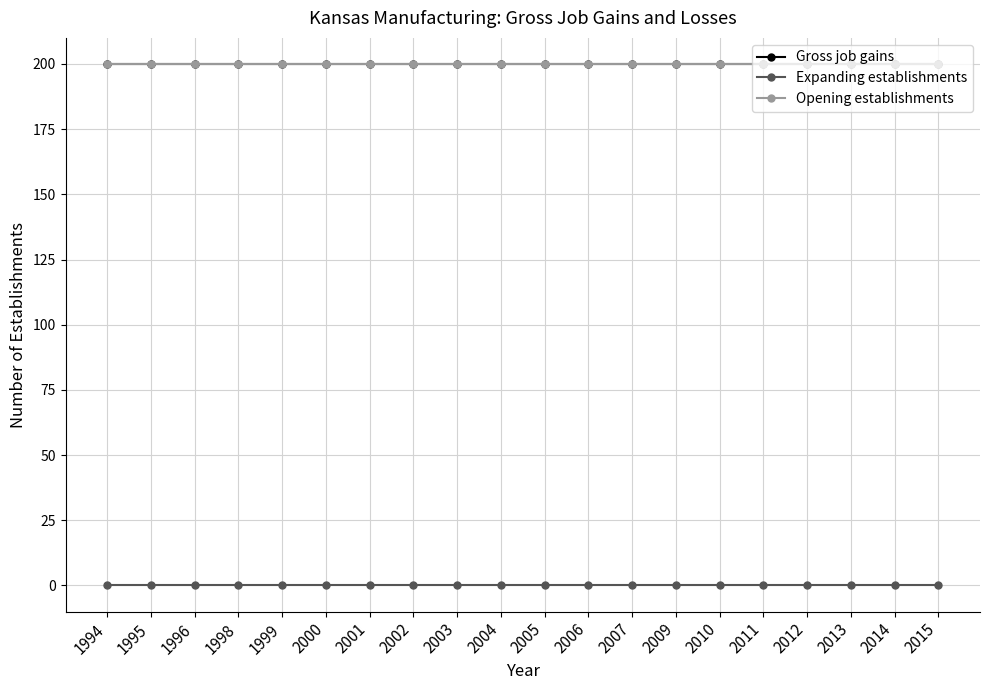

Does the chart have visible grid lines?

Yes